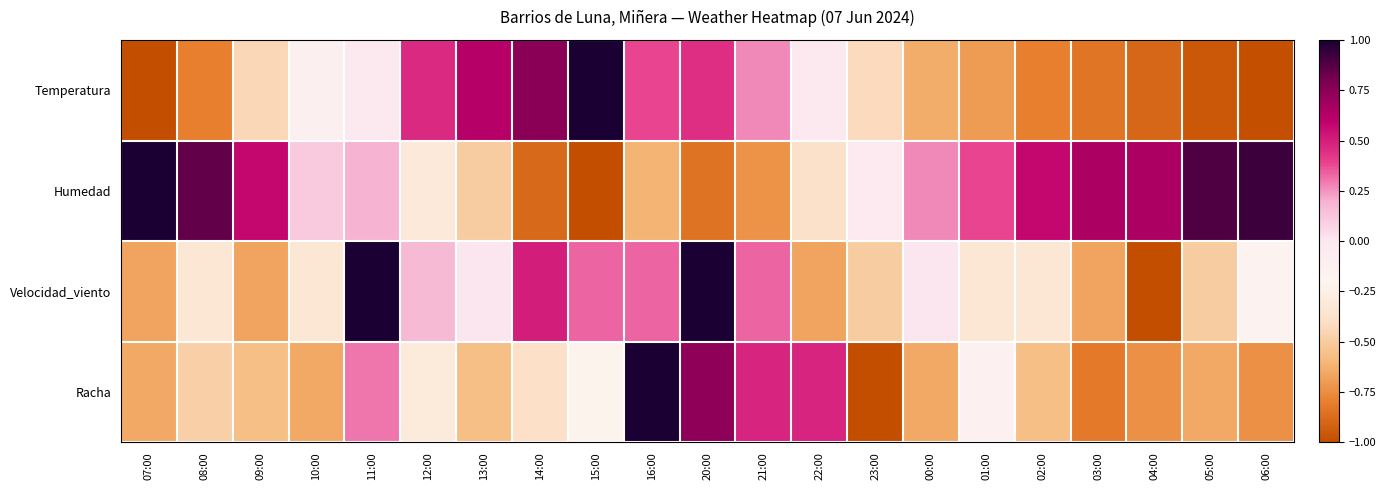

Reading right to left, transcribe all the data shown in this chart.

Temperatura: 06:00=-1.0	05:00=-1.0	04:00=-0.9	03:00=-0.8	02:00=-0.8	01:00=-0.7	00:00=-0.6	23:00=-0.4	22:00=-0.0	21:00=0.3	20:00=0.5	16:00=0.4	15:00=1.0	14:00=0.8	13:00=0.6	12:00=0.5	11:00=-0.0	10:00=-0.1	09:00=-0.4	08:00=-0.8	07:00=-1.0
Humedad: 06:00=0.9	05:00=0.9	04:00=0.7	03:00=0.7	02:00=0.6	01:00=0.4	00:00=0.3	23:00=-0.0	22:00=-0.4	21:00=-0.7	20:00=-0.8	16:00=-0.6	15:00=-1.0	14:00=-0.9	13:00=-0.5	12:00=-0.3	11:00=0.2	10:00=0.1	09:00=0.6	08:00=0.8	07:00=1.0
Velocidad_viento: 06:00=-0.2	05:00=-0.5	04:00=-1.0	03:00=-0.7	02:00=-0.3	01:00=-0.3	00:00=0.0	23:00=-0.5	22:00=-0.7	21:00=0.3	20:00=1.0	16:00=0.3	15:00=0.3	14:00=0.5	13:00=0.0	12:00=0.2	11:00=1.0	10:00=-0.3	09:00=-0.7	08:00=-0.3	07:00=-0.7
Racha: 06:00=-0.7	05:00=-0.7	04:00=-0.7	03:00=-0.8	02:00=-0.6	01:00=-0.1	00:00=-0.7	23:00=-1.0	22:00=0.5	21:00=0.5	20:00=0.7	16:00=1.0	15:00=-0.2	14:00=-0.4	13:00=-0.6	12:00=-0.3	11:00=0.3	10:00=-0.7	09:00=-0.6	08:00=-0.5	07:00=-0.7